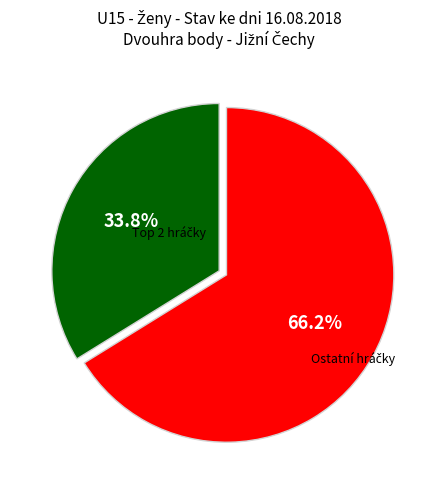

Does any single category account for the majority?

Yes